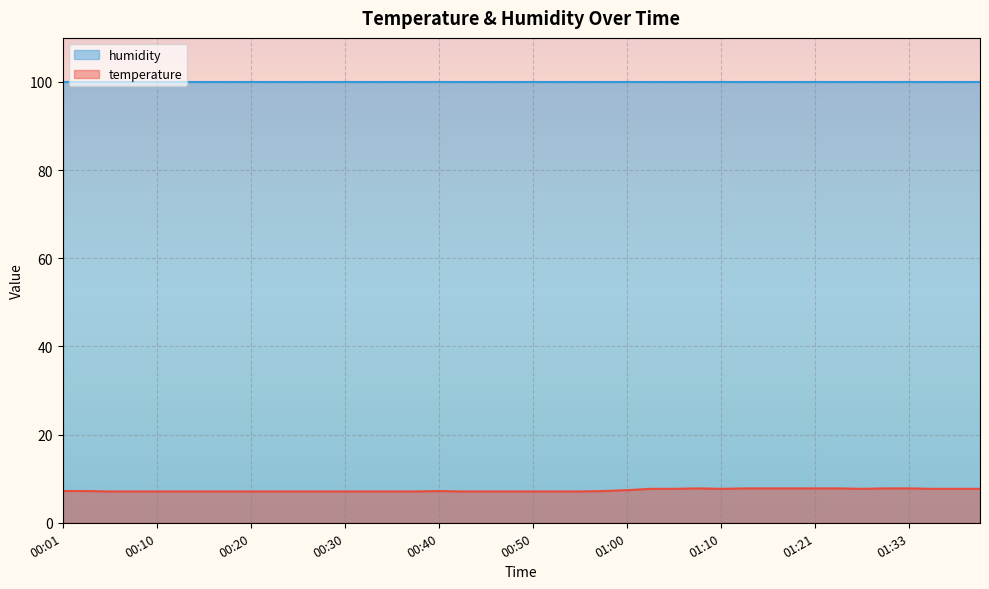

Rank the categories by value from lowest to highest.

00:06, 00:08, 00:10, 00:13, 00:15, 00:18, 00:20, 00:23, 00:25, 00:28, 00:30, 00:33, 00:35, 00:38, 00:42, 00:45, 00:47, 00:50, 00:52, 00:55, 00:01, 00:03, 00:40, 00:57, 01:00, 01:02, 01:05, 01:10, 01:27, 01:35, 01:38, 01:40, 01:07, 01:12, 01:15, 01:18, 01:21, 01:24, 01:30, 01:33